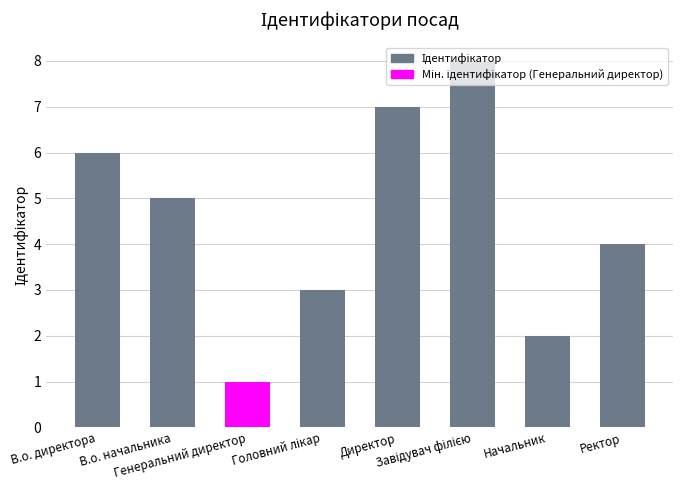

What is the maximum value shown in the chart?

8